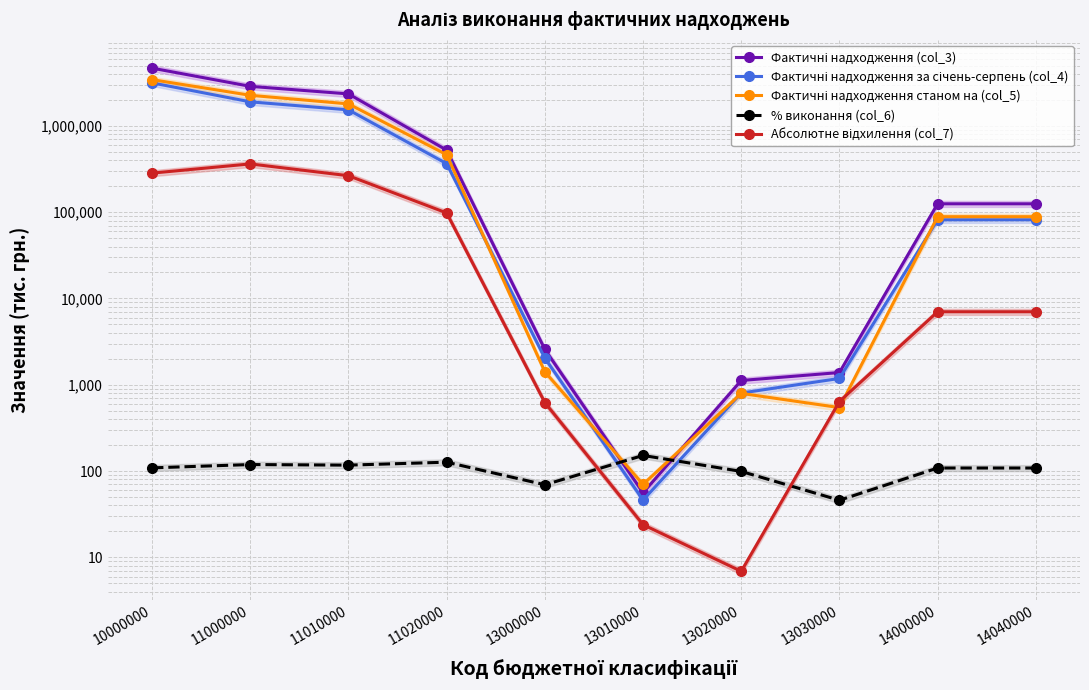

At which label does Фактичні надходження станом на (col_5) reach its minimum?

13010000